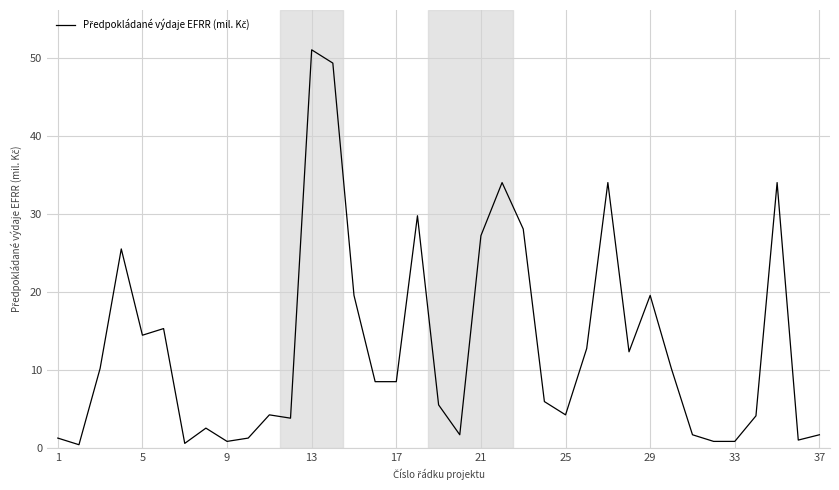

What is the greatest value displayed?

51.0